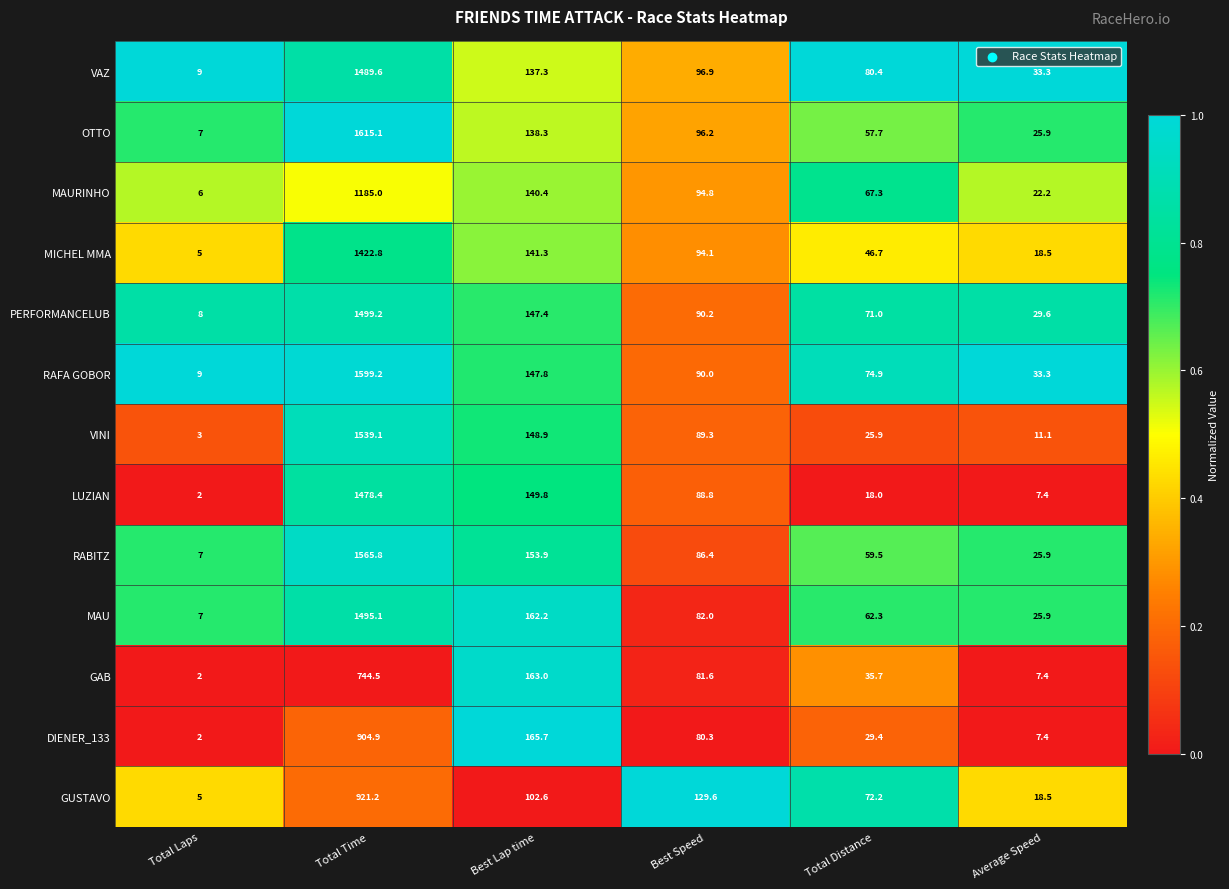

Which series has the largest range (max minus min)?

OTTO